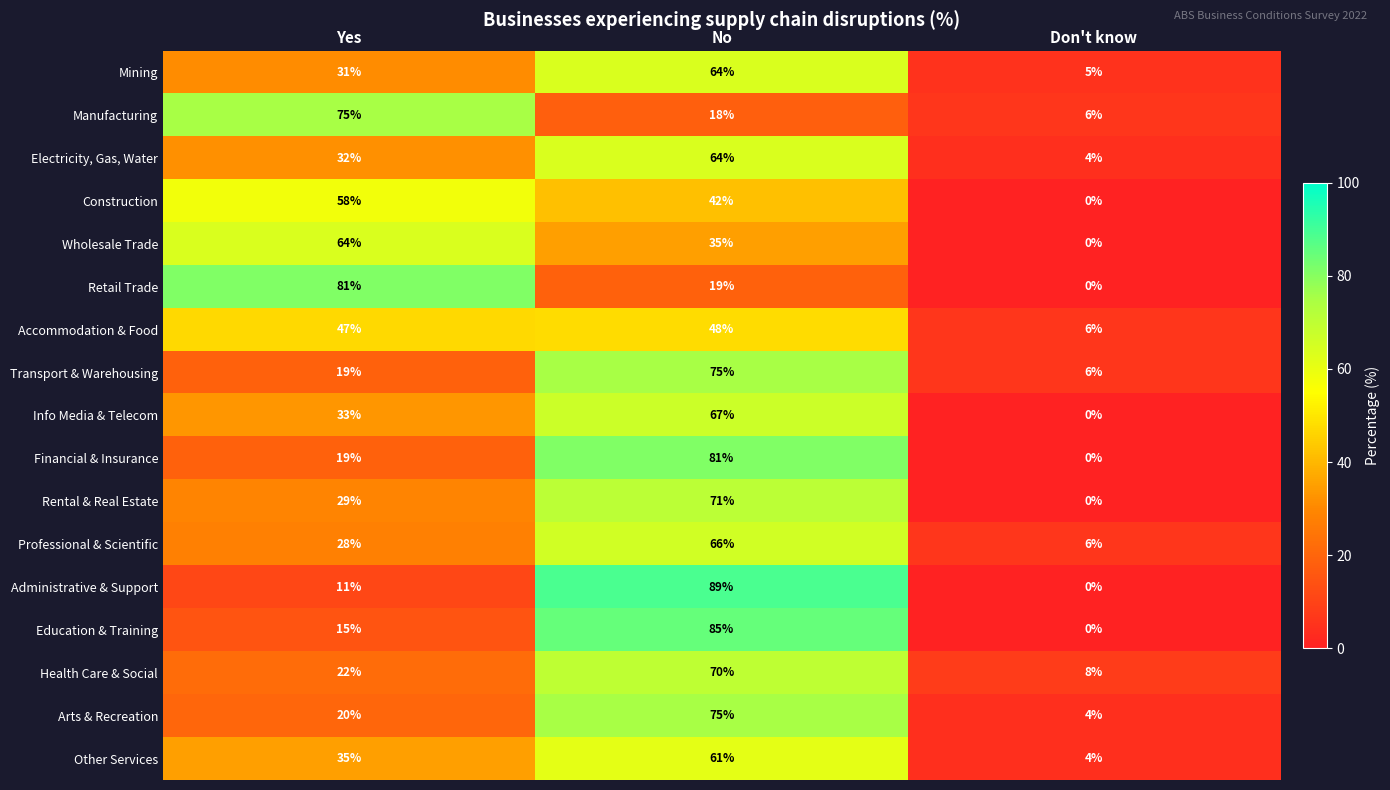

Rank the categories by Mining value from highest to lowest.

No, Yes, Don't know